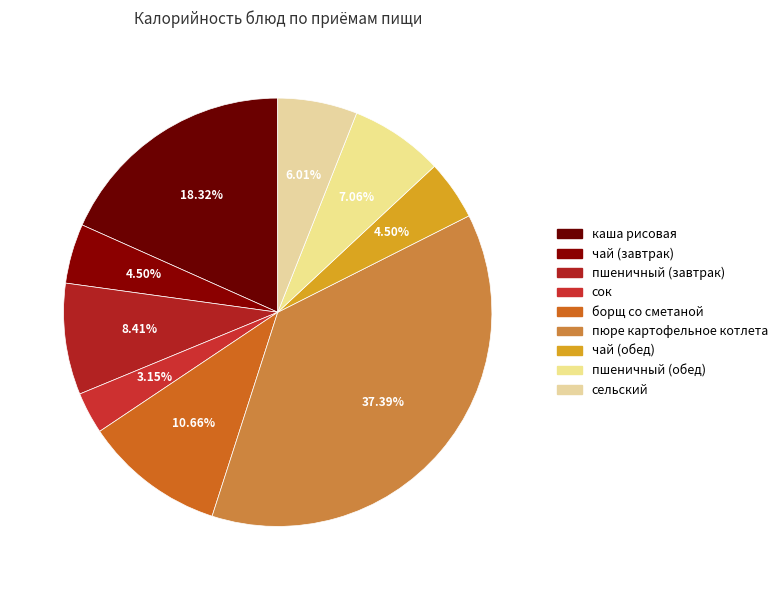

Rank the categories by value from lowest to highest.

сок, чай (завтрак), чай (обед), сельский, пшеничный (обед), пшеничный (завтрак), борщ со сметаной, каша рисовая, пюре картофельное котлета